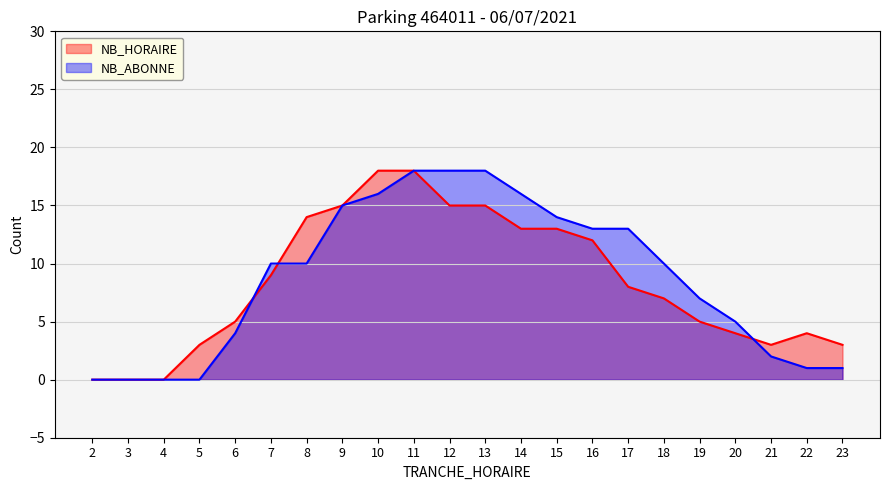

Does the chart have visible grid lines?

Yes